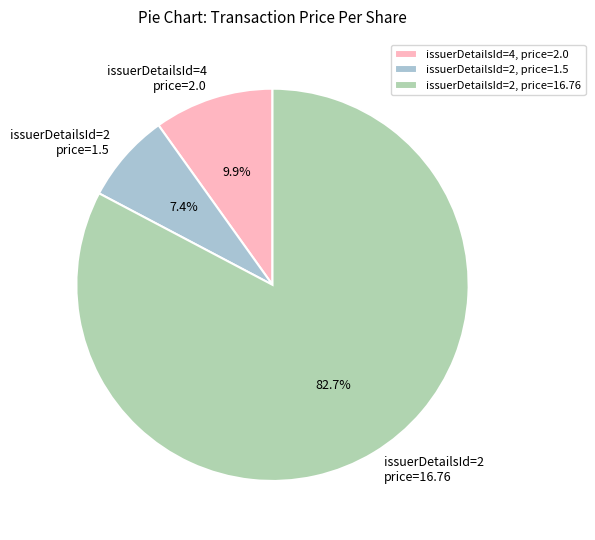

What is the total percentage of issuerDetailsId=2 price=1.5 and issuerDetailsId=2 price=16.76?

90.1%